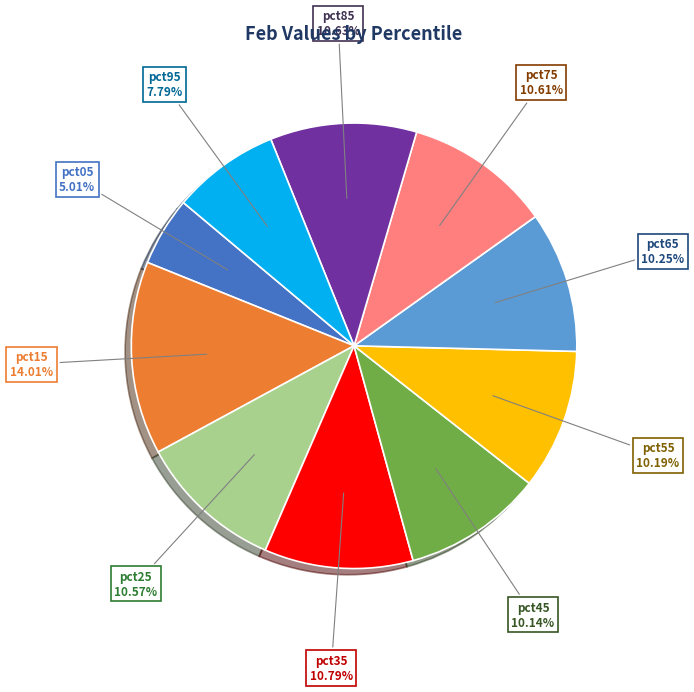

Is there any slice that represents more than half of the pie?

No